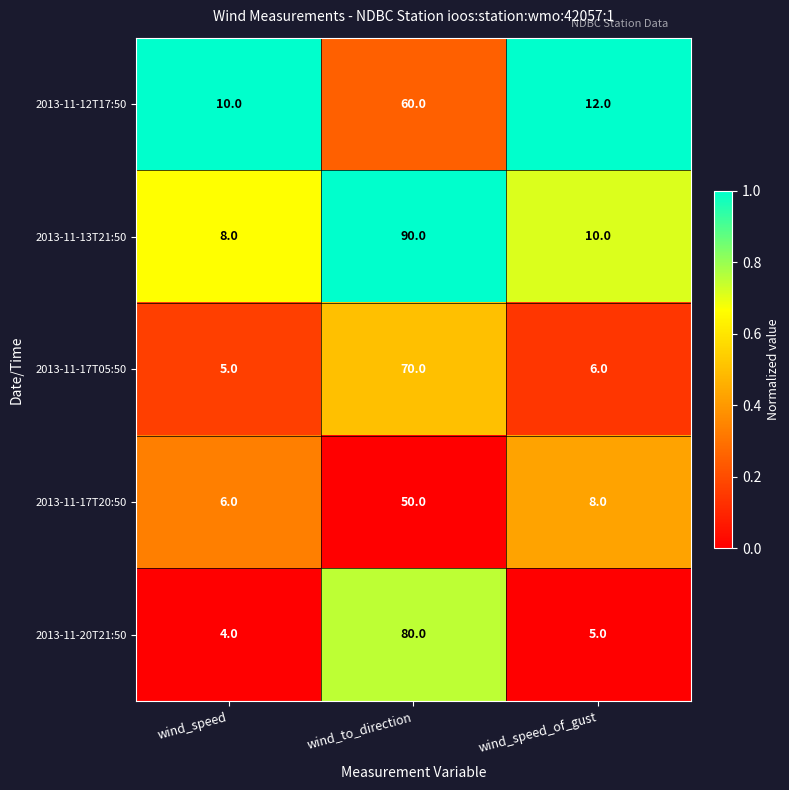

Rank the series at wind_speed_of_gust from highest to lowest value.

2013-11-12T17:50, 2013-11-13T21:50, 2013-11-17T20:50, 2013-11-17T05:50, 2013-11-20T21:50